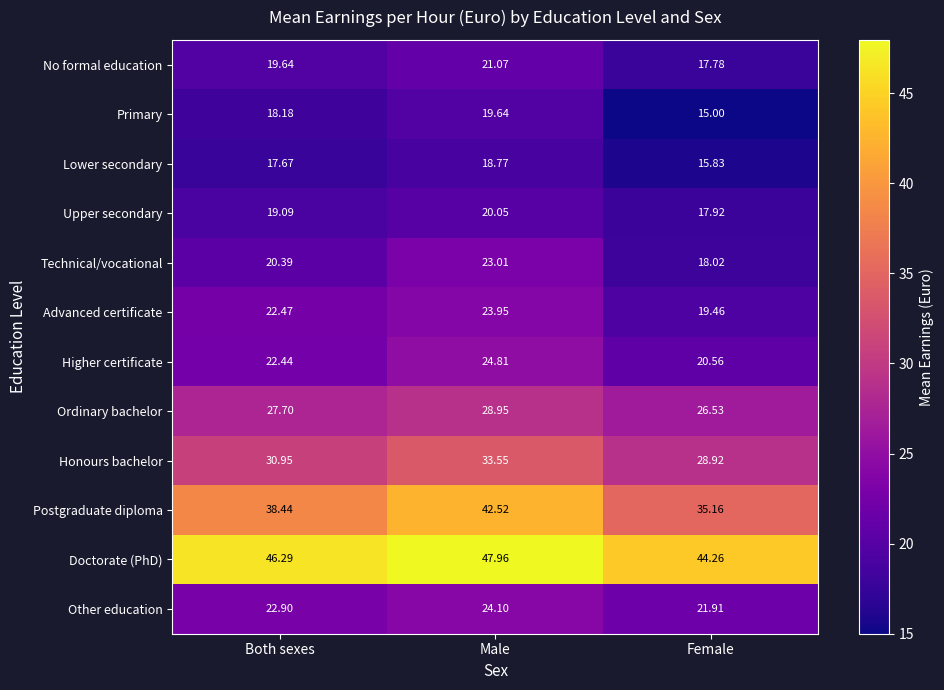

Which label corresponds to the largest value in the chart?

Male